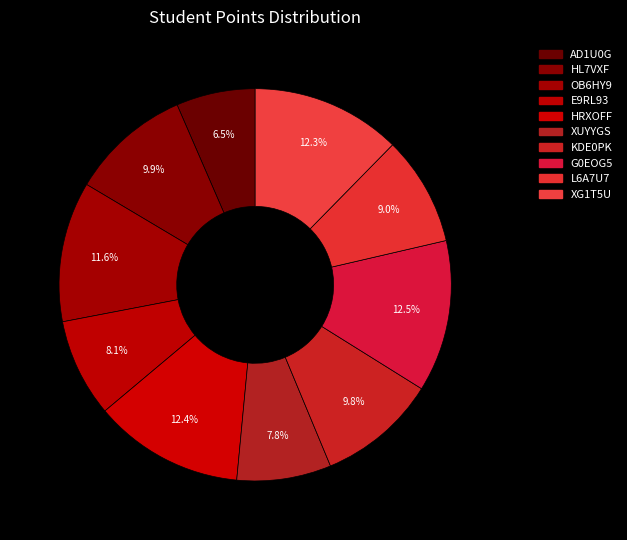

Count the number of slices in the pie.

10